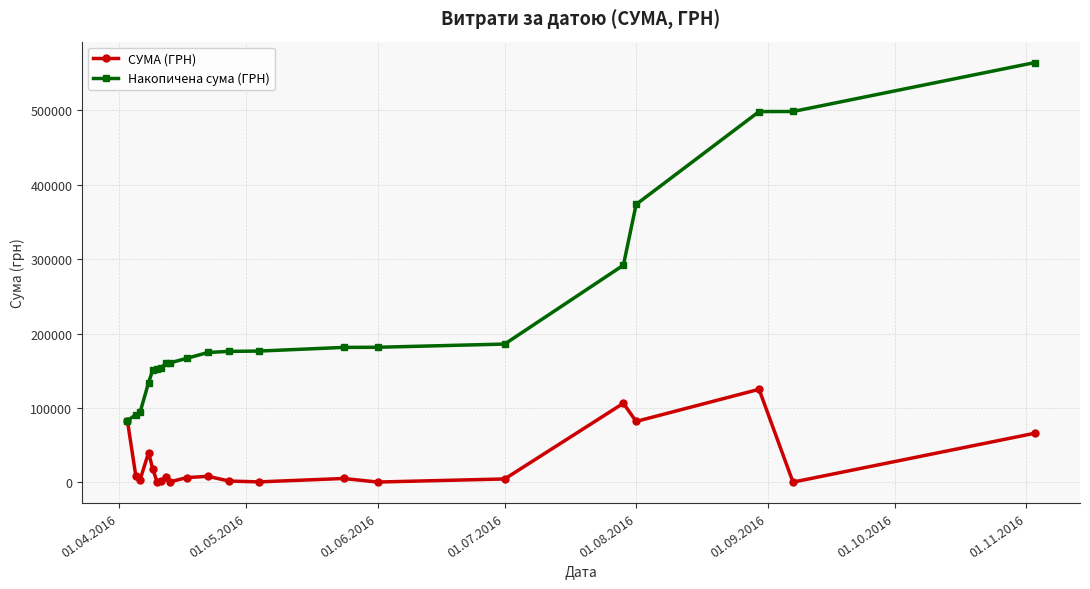

True or false: СУМА (ГРН) has more than 0 interior local peaks.

True